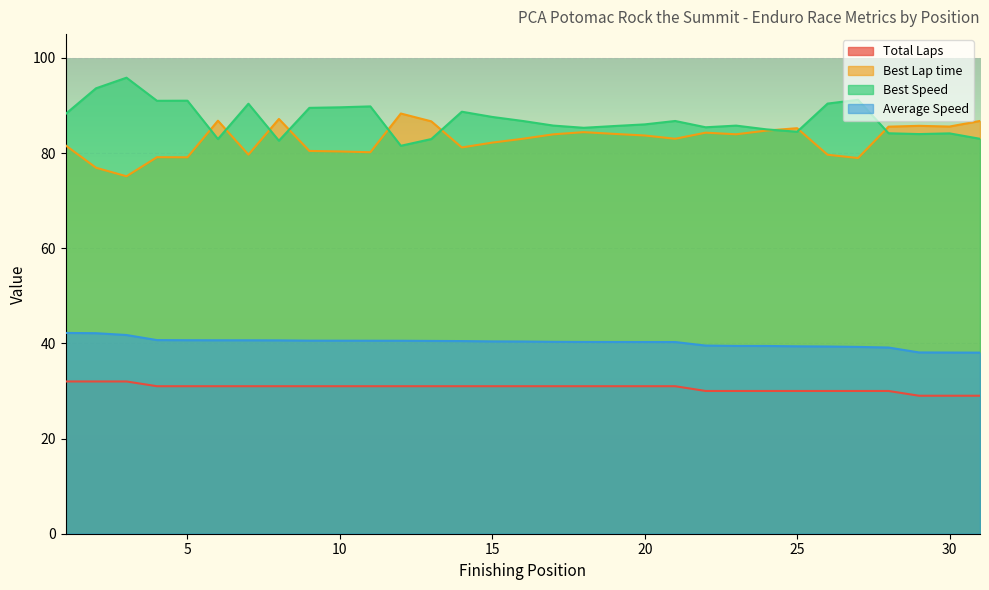

Is it true that Average Speed equals 52.8 at 13?

False